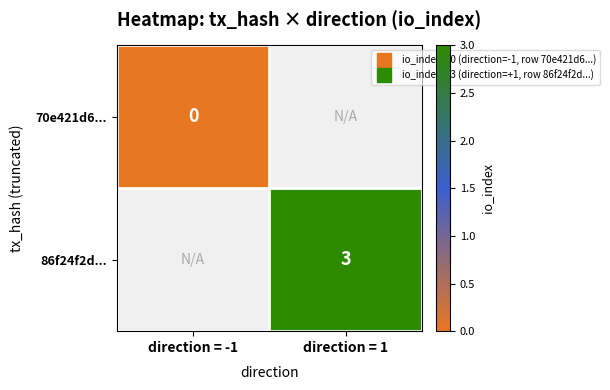

At how many categories does at least one series exceed 1?

1